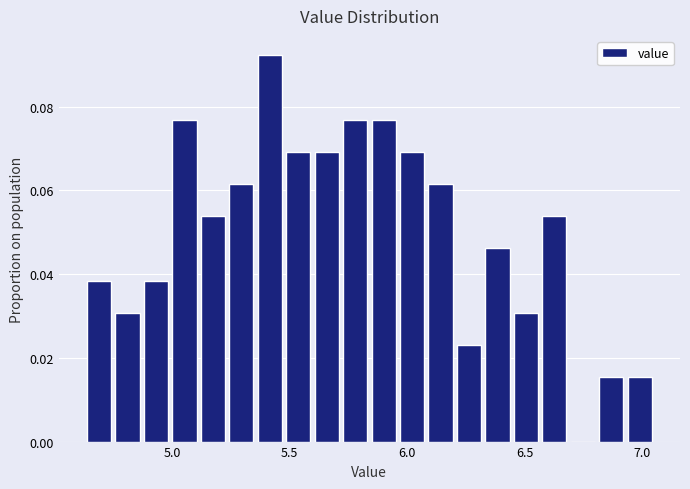

Read against the x-axis, roughly where is the centre of the tallest bar?

5.40